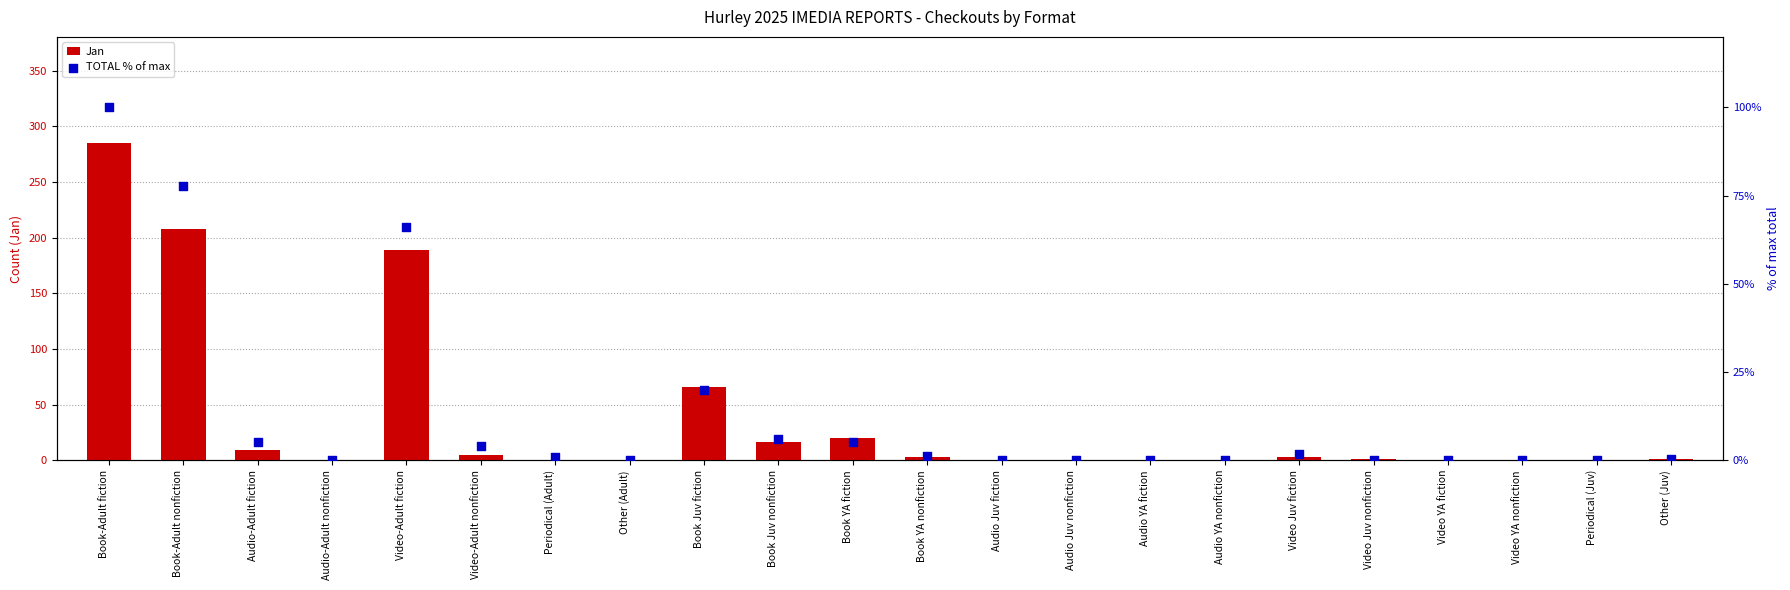

Is the value of TOTAL % of max at Audio-Adult nonfiction greater than the value of Jan at Other (Juv)?

No